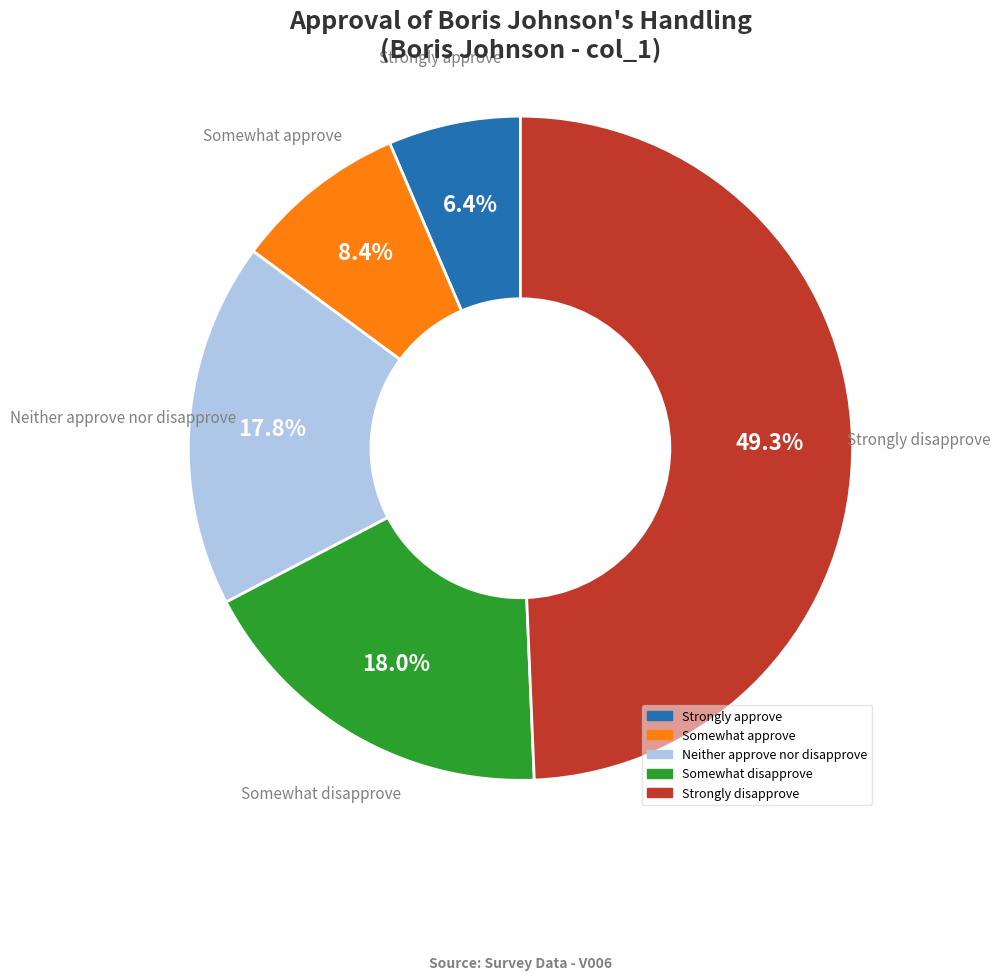

Count the number of slices in the pie.

5